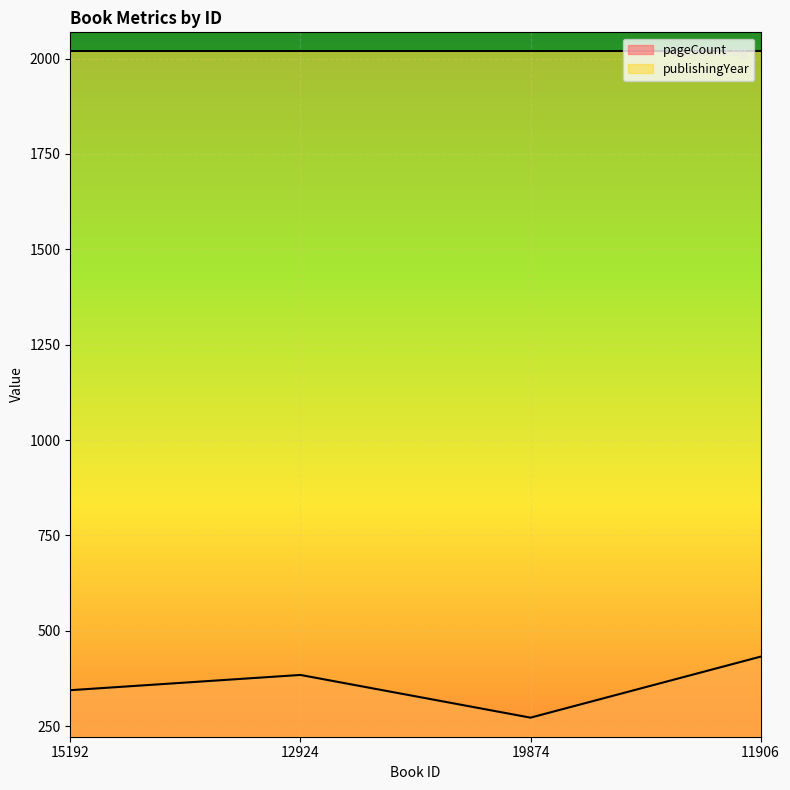

Reading right to left, extract all data points from this chart.

11906=432	19874=272	12924=384	15192=344